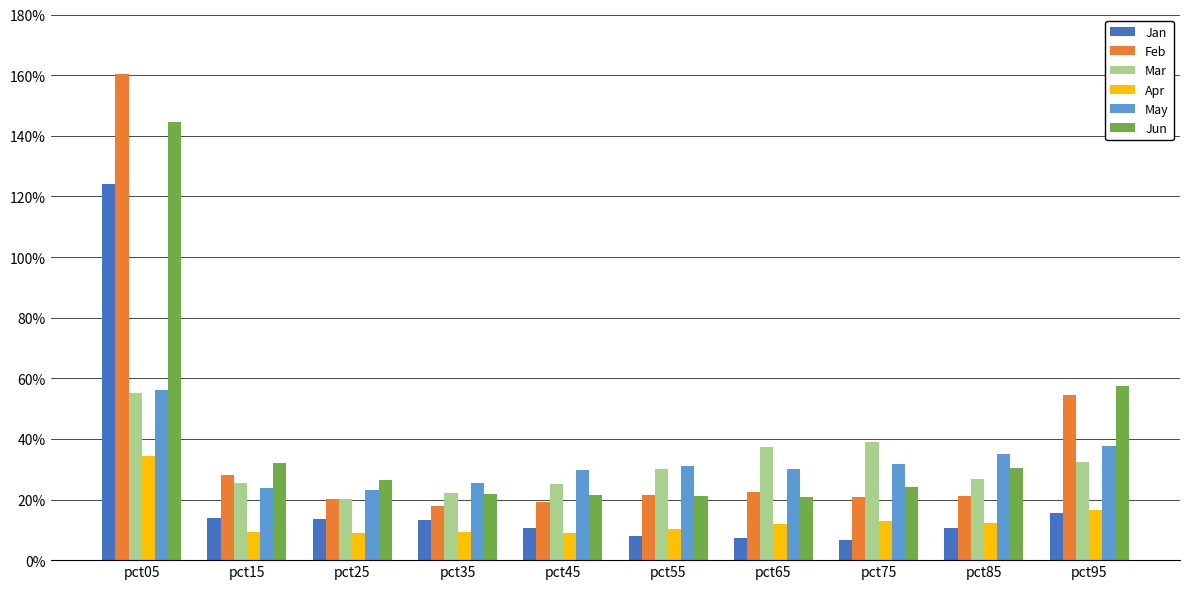

At which category is the sum across all series the highest?

pct05